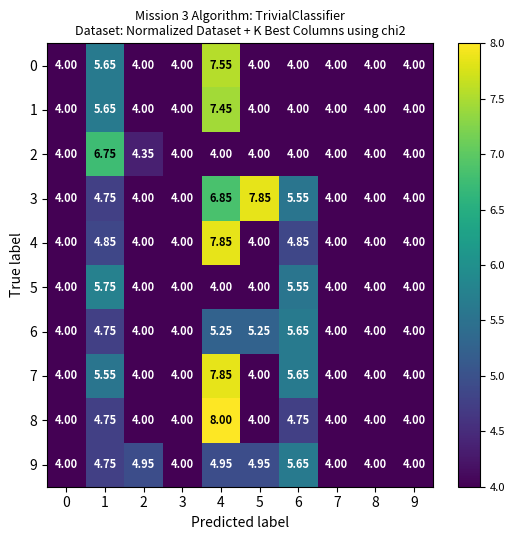

Is the value of 5 at 0 greater than the value of 3 at 1?

No